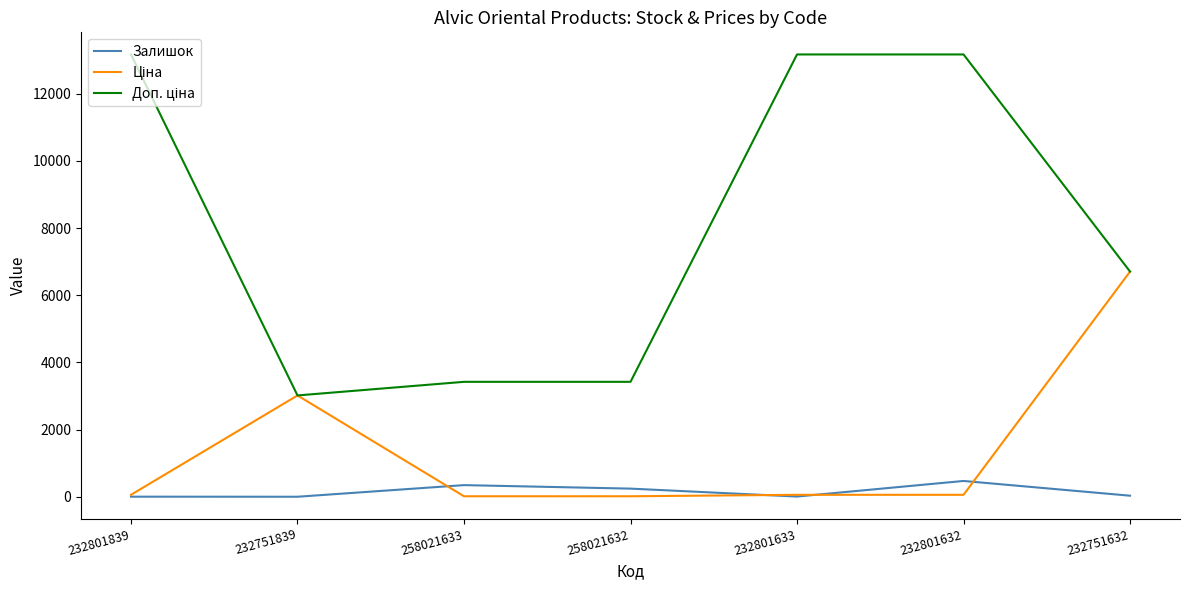

What is the highest value of the Залишок series?

471.0